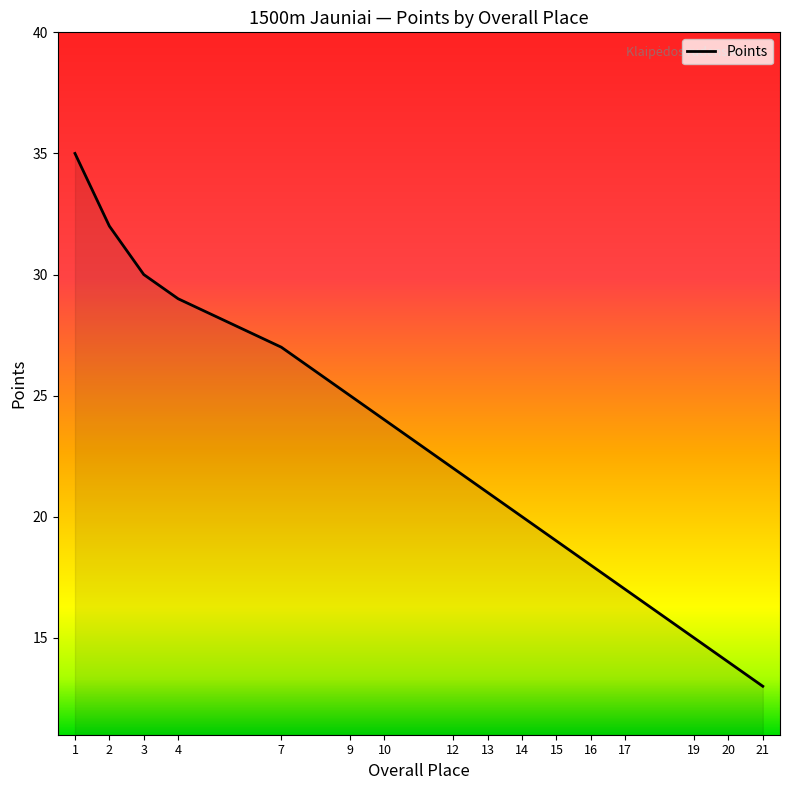

What is the sum of all values?

458